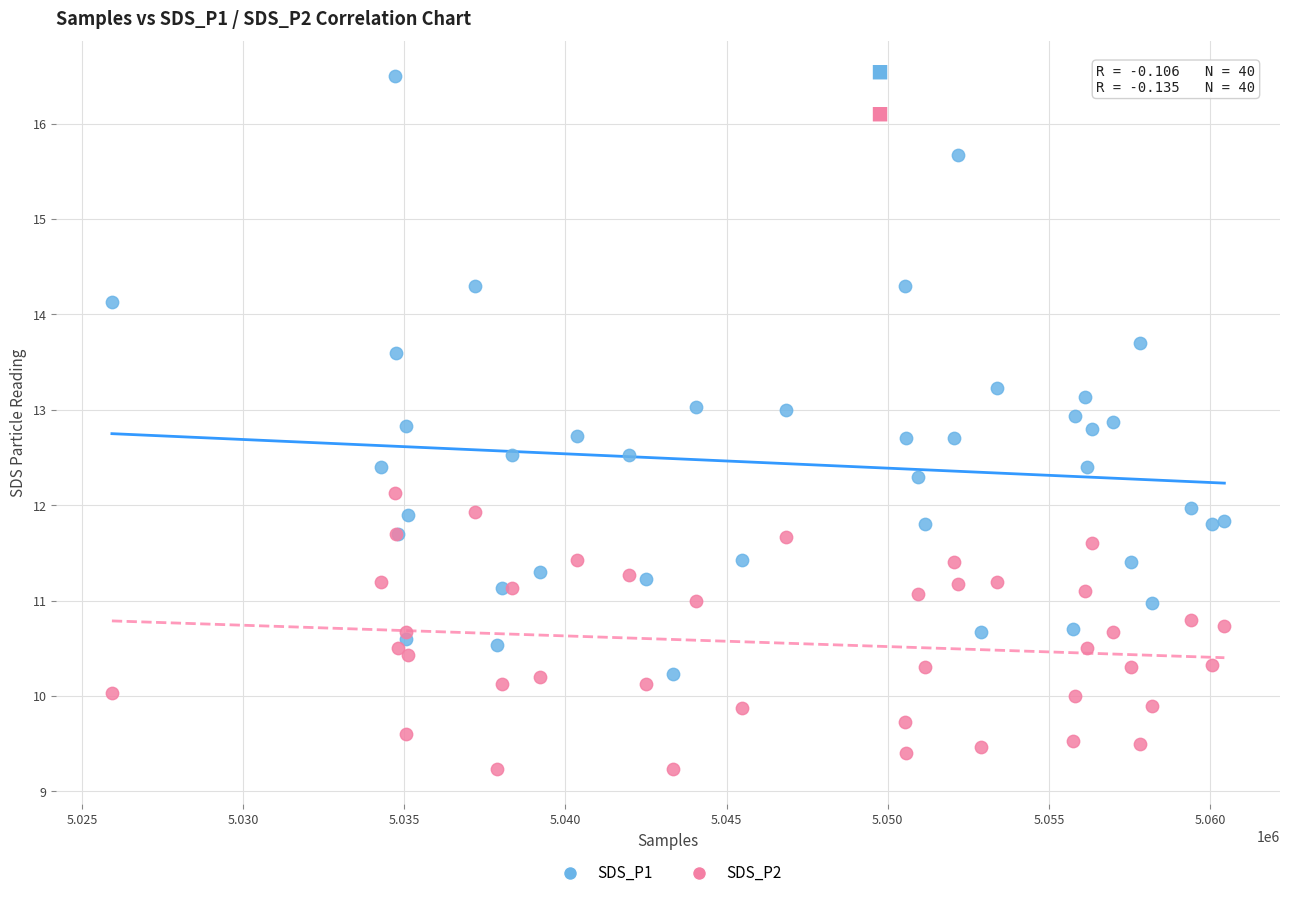

What is the X range (max minus min) for the scatter plot?

34514.0